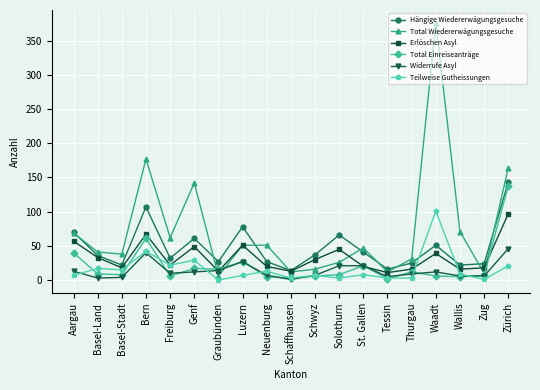

True or false: Total Einreiseanträge and Teilweise Gutheissungen cross at least once.

True